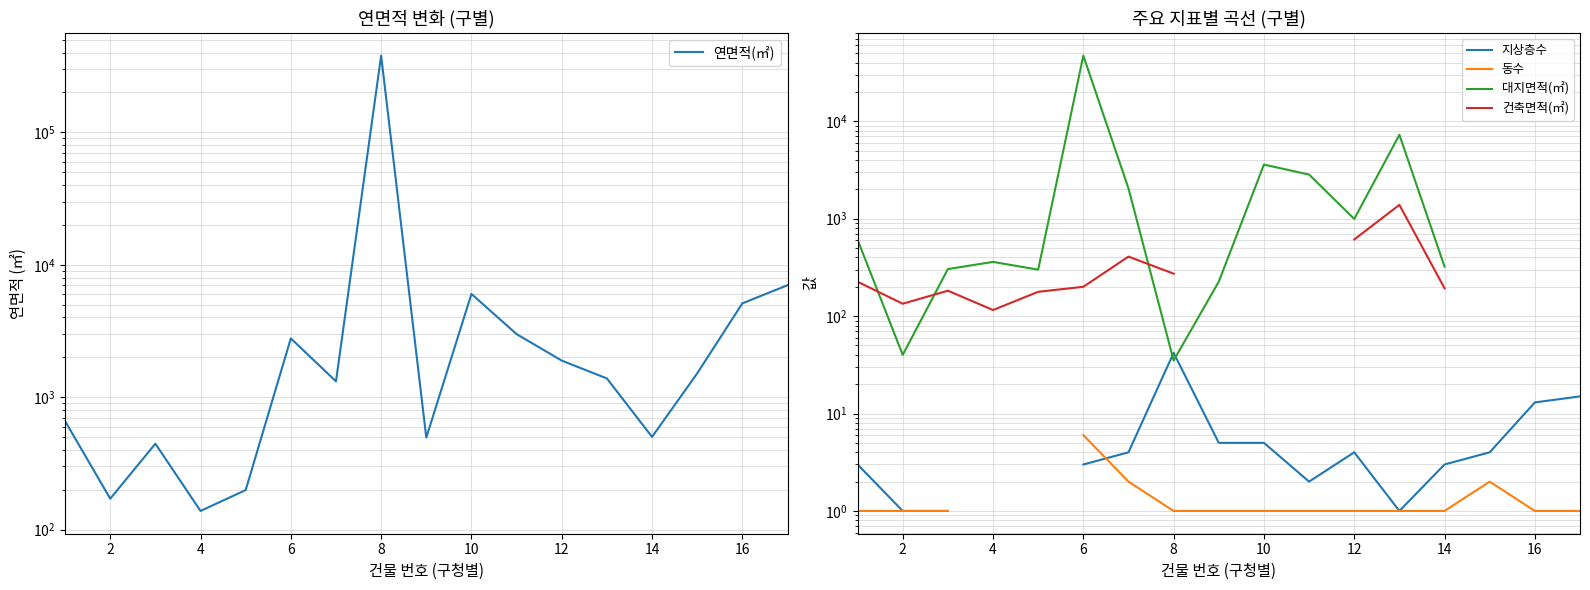

Does the chart have visible grid lines?

Yes